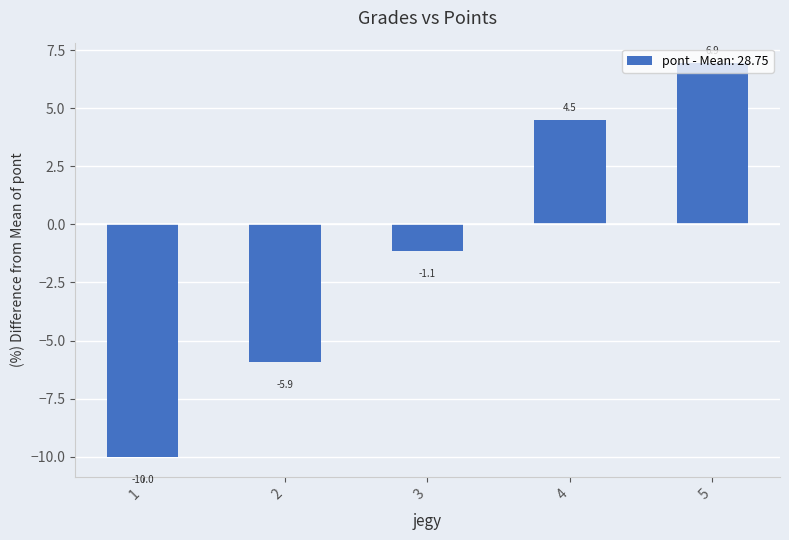

How many categories are shown in the chart?

5